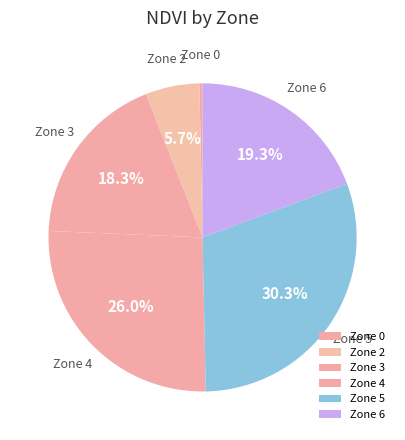

Which category has the biggest portion of the pie?

Zone 5